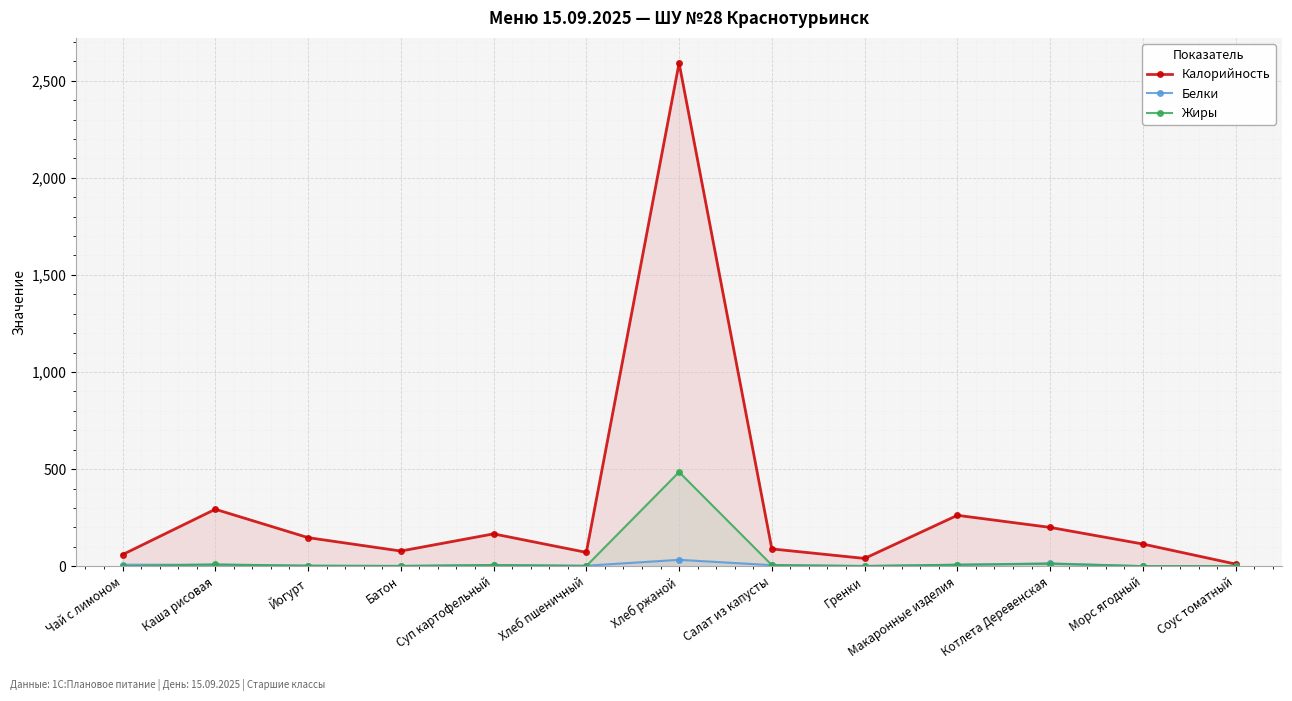

Is the value of Жиры at Хлеб пшеничный greater than the value of Белки at Соус томатный?

Yes